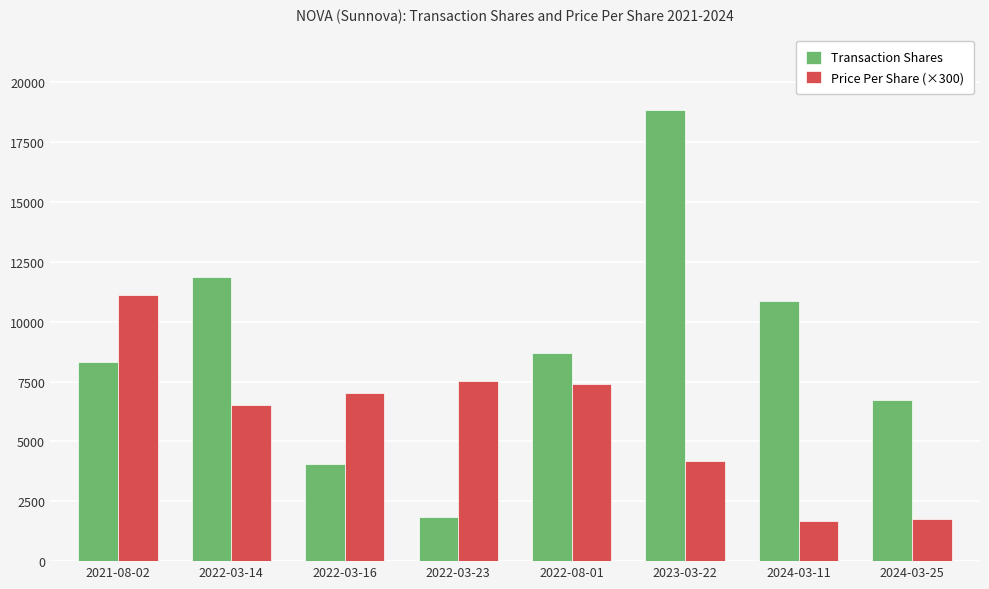

The Price Per Share (×300) series shows 11112.4 at 2021-08-02. True or false?

True